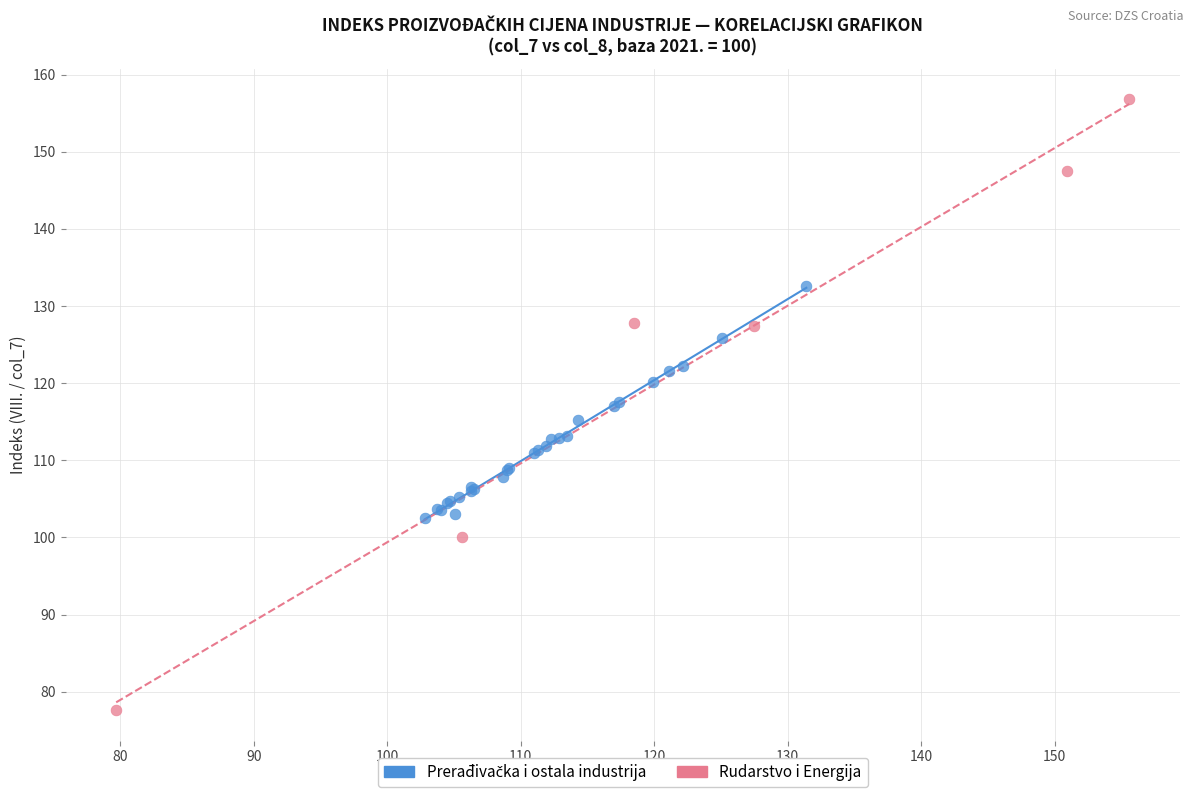

Which series reaches the minimum Y coordinate?

Rudarstvo i Energija